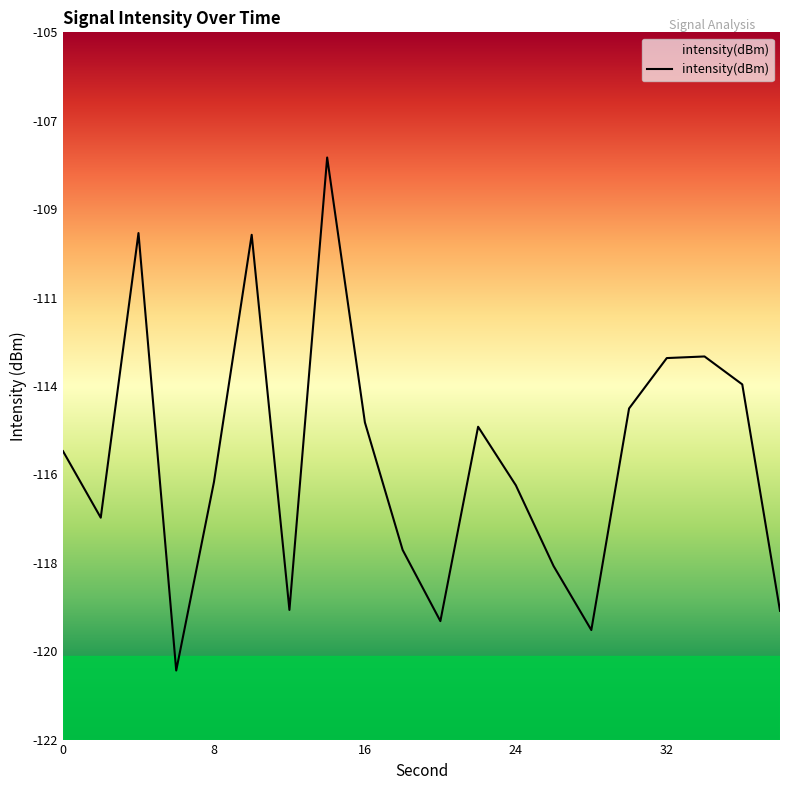

Is it true that the value at 2 is -116.7?

True